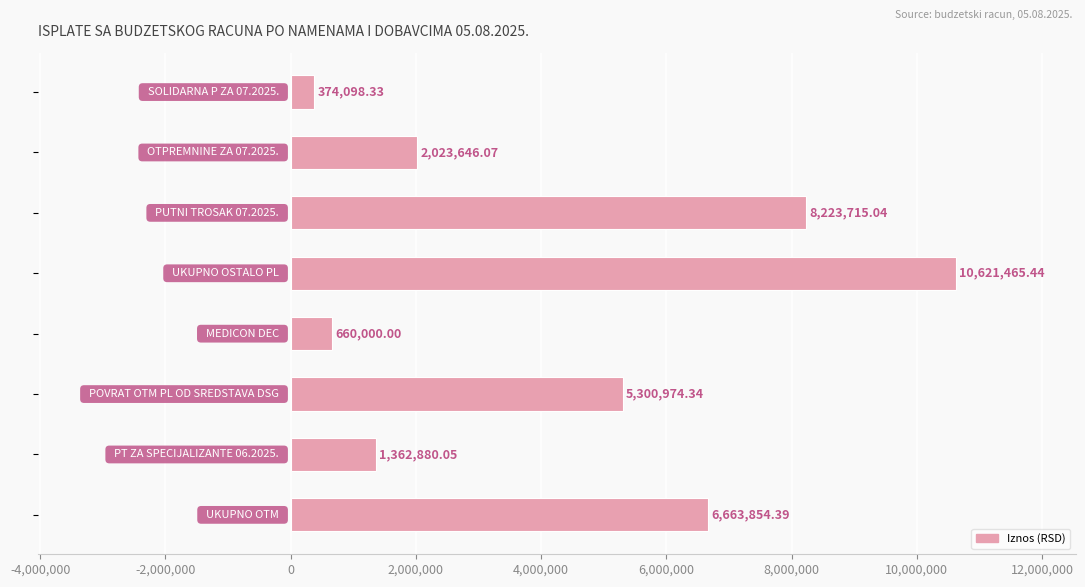

What is the difference between the maximum and second lowest values?

9961465.4